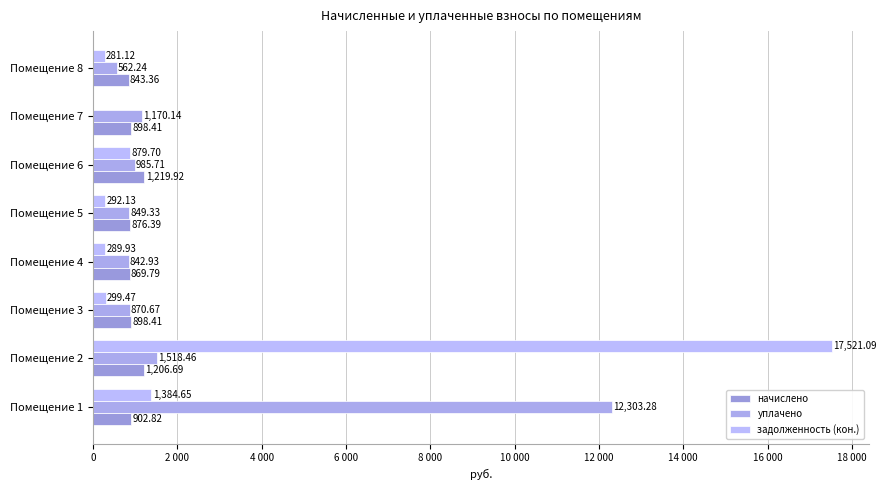

Reading left to right, transcribe all the data shown in this chart.

начислено: 902.8	1206.7	898.4	869.8	876.4	1219.9	898.4	843.4
уплачено: 12303.3	1518.5	870.7	842.9	849.3	985.7	1170.1	562.2
задолженность (кон.): 1384.7	17521.1	299.5	289.9	292.1	879.7	0.0	281.1